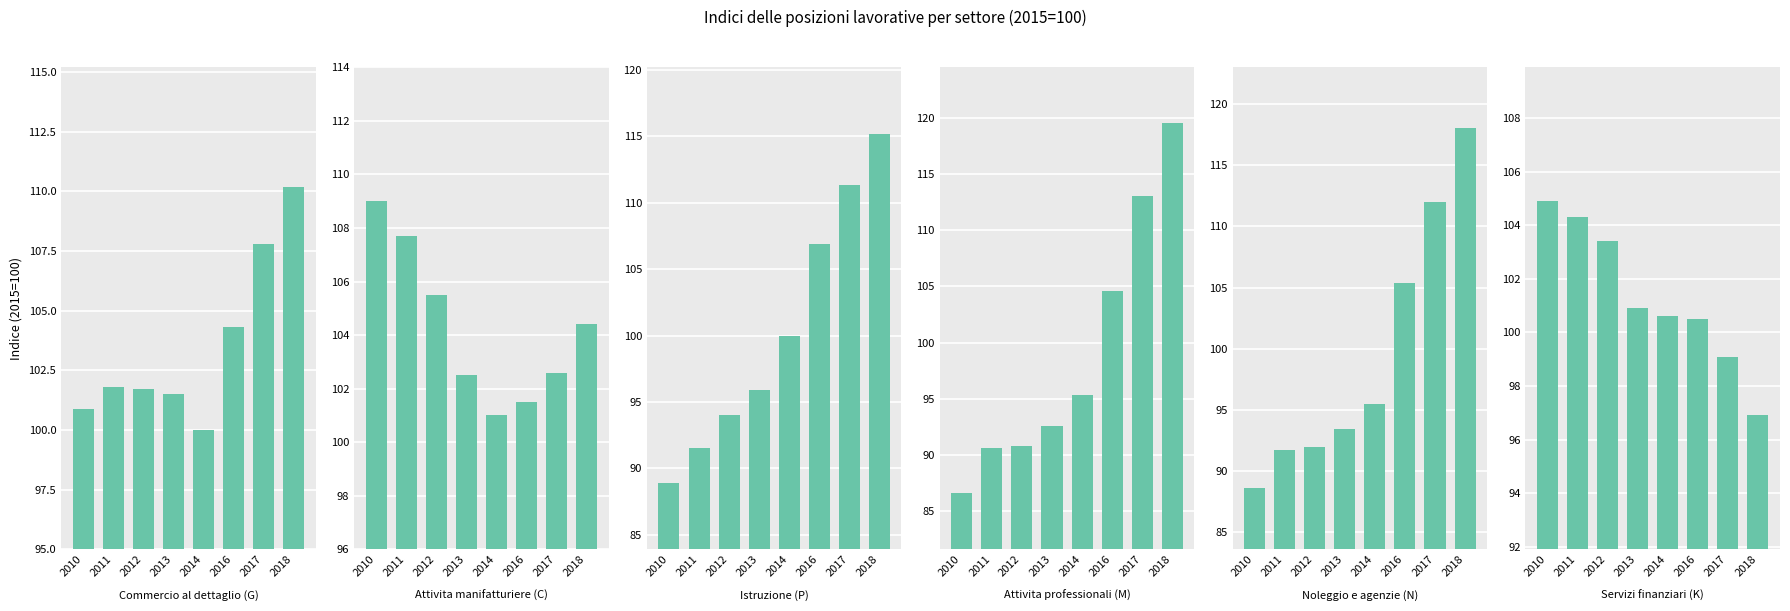

What is the maximum value shown in the chart?

119.5